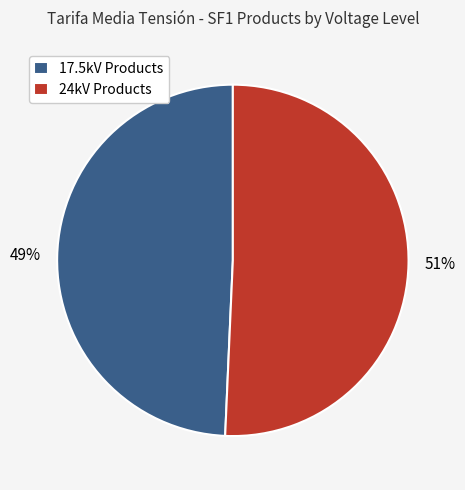

Which slice is the smallest?

17.5kV Products